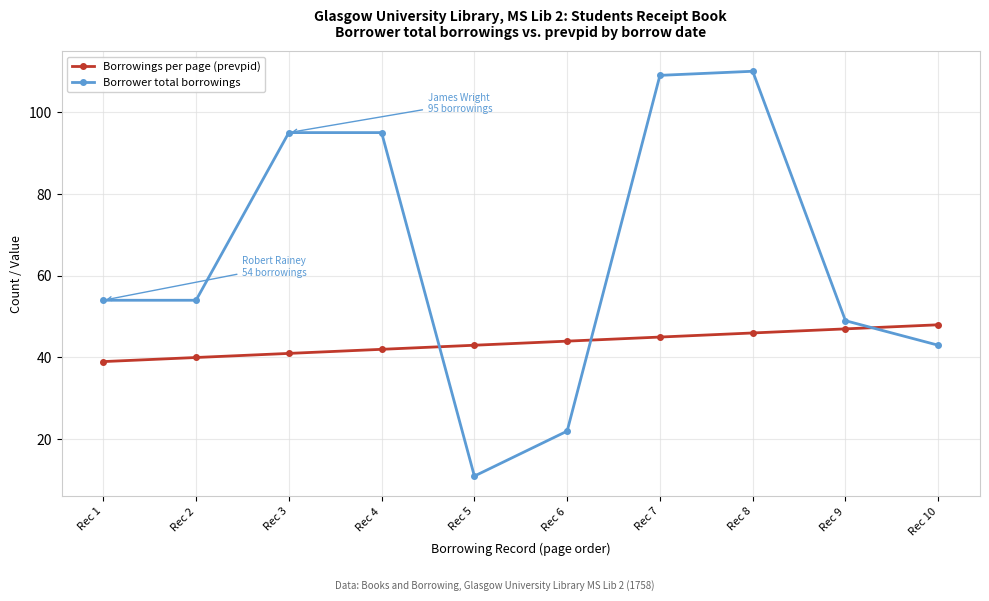

What is the spread (max minus min) of values at Rec 3?

54